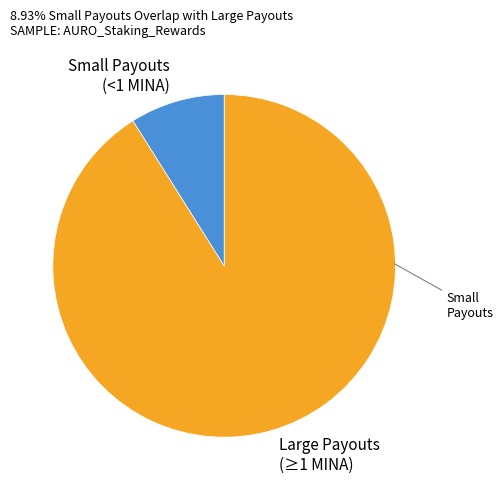

How many segments does this pie chart have?

2